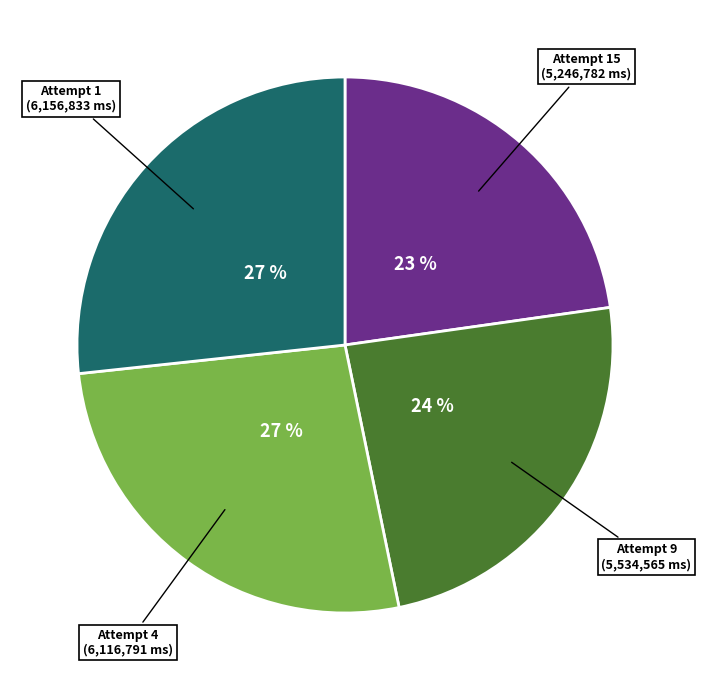

Is there a majority slice in this chart?

No